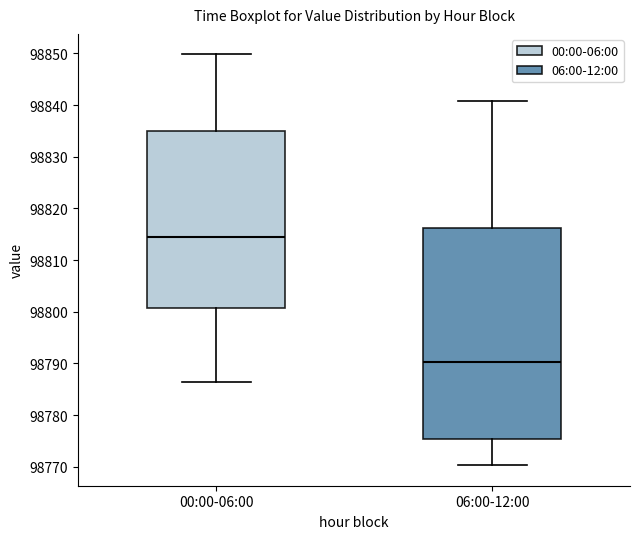

Where is the upper edge of the box for 06:00-12:00 on the y-axis? The values are not printed on the chart, so give them approximately, as read against the axis.

98816